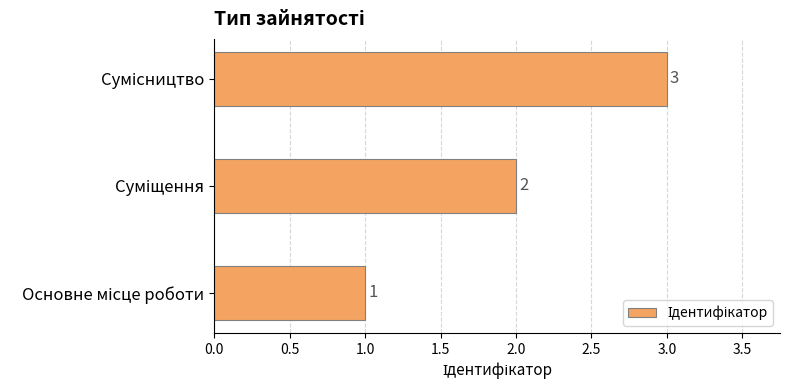

What is the greatest value displayed?

3